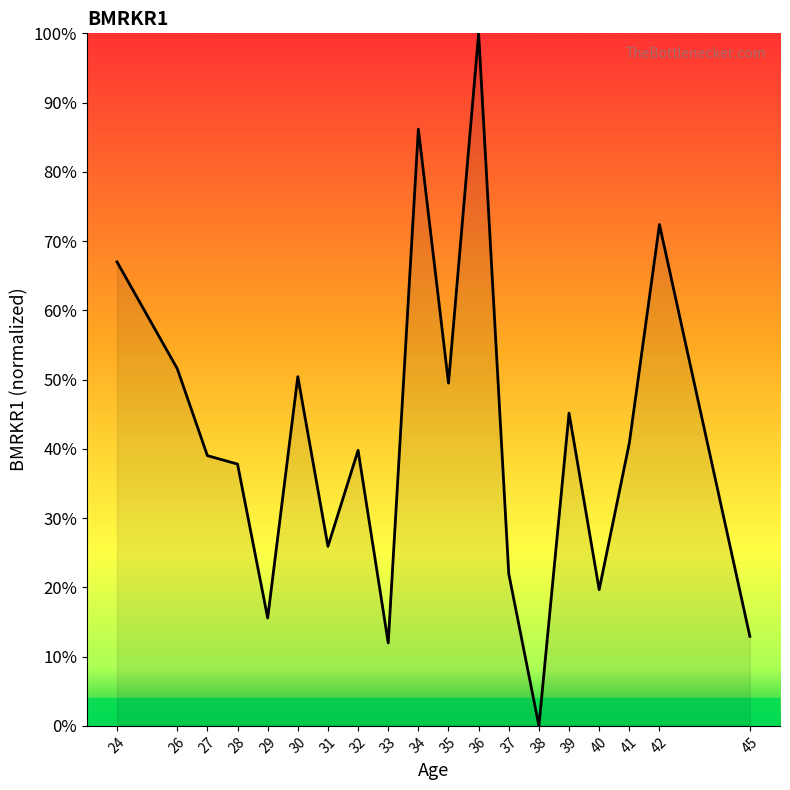

Reading right to left, transcribe all the data shown in this chart.

45=0.1	42=0.7	41=0.4	40=0.2	39=0.5	38=0.0	37=0.2	36=1.0	35=0.5	34=0.9	33=0.1	32=0.4	31=0.3	30=0.5	29=0.2	28=0.4	27=0.4	26=0.5	24=0.7